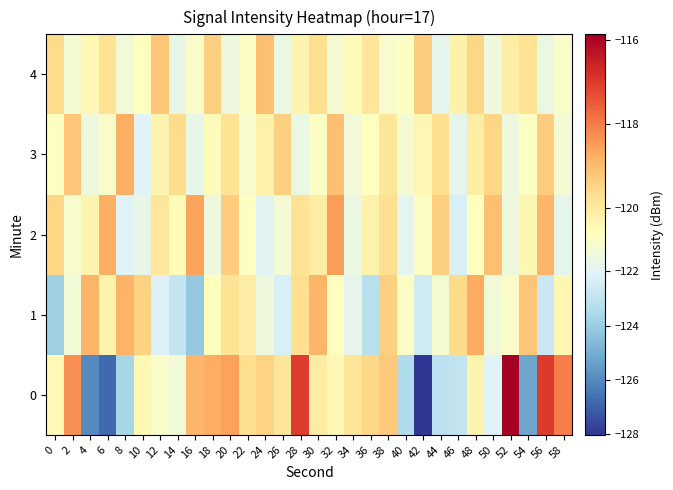

What is the total value across all series at 22?

-602.3